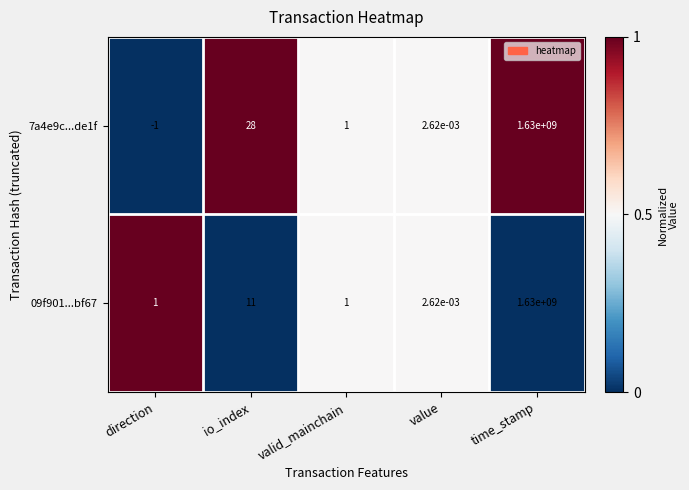

At which label does 7a4e9c...de1f first exceed 1?

io_index